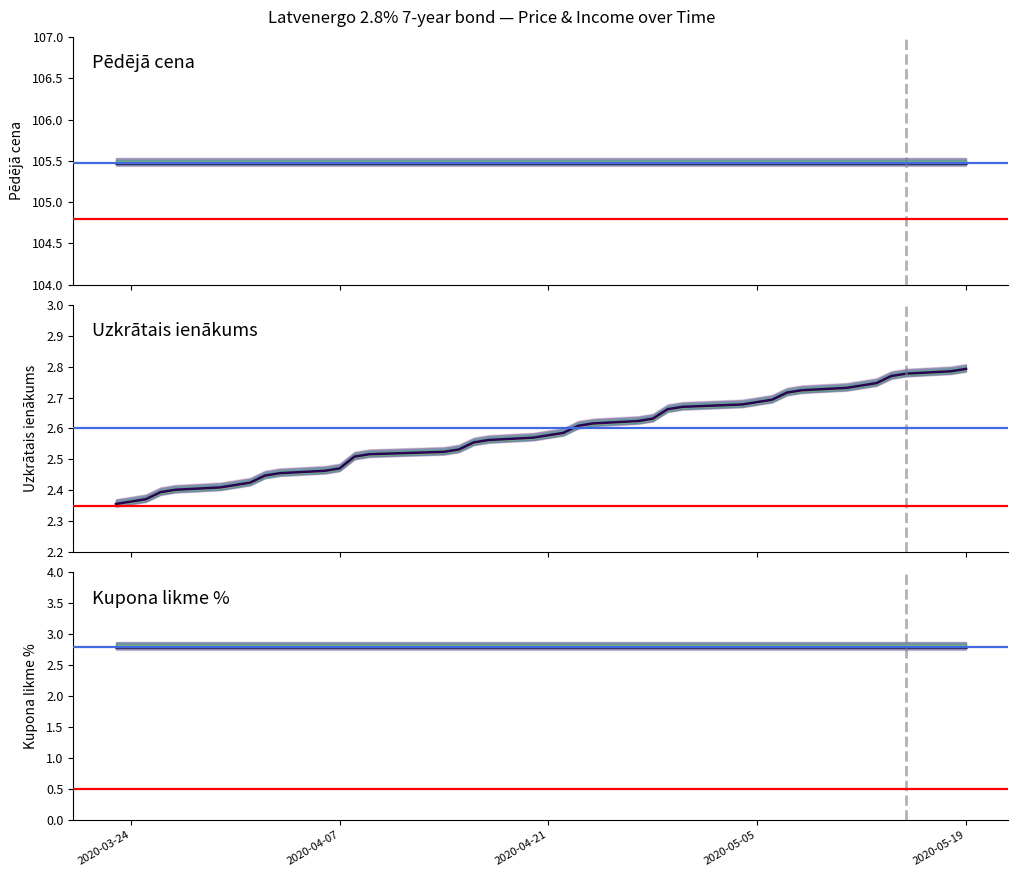

True or false: Pēdējā cena (line) and Uzkrātais ienākums (line) intersect in this chart.

False